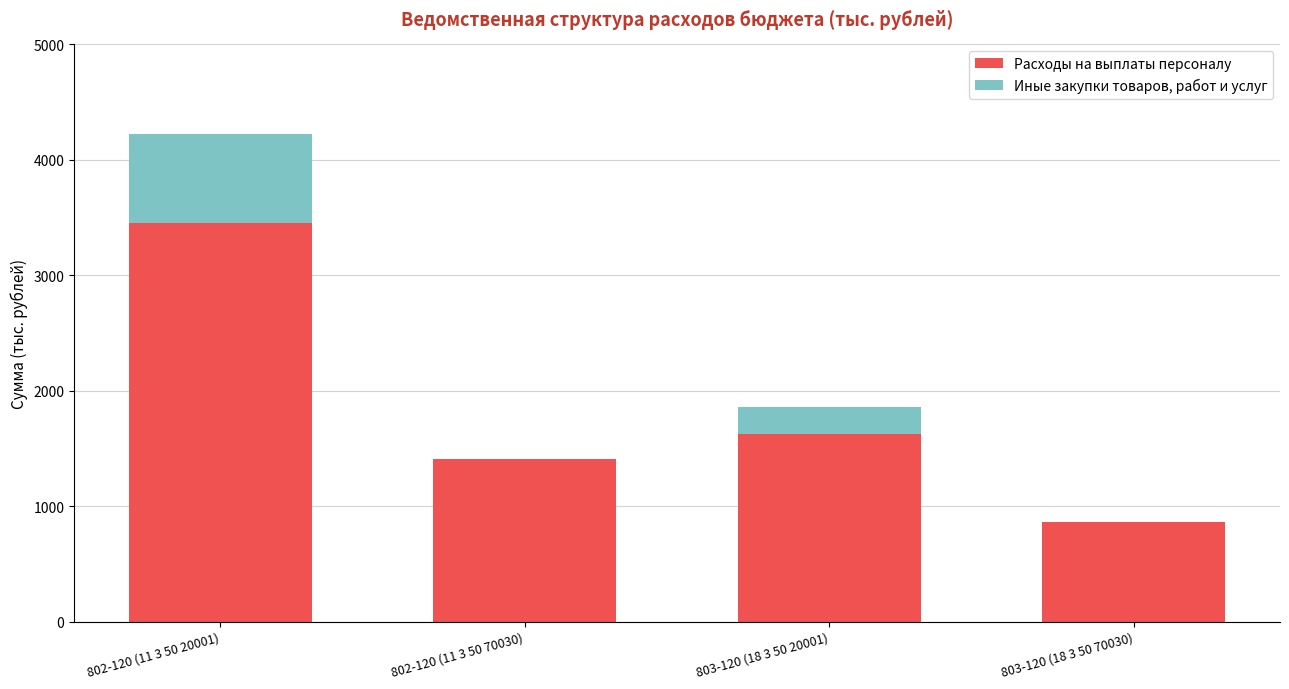

Count the number of categories in the chart.

4